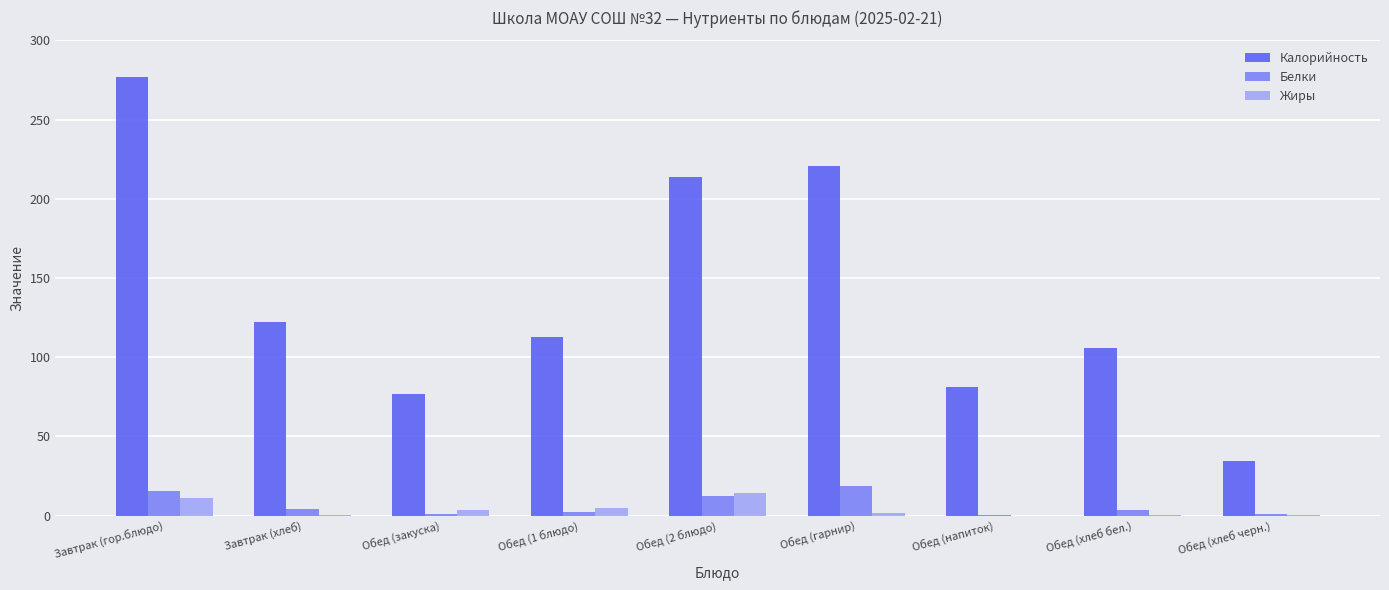

Which series changed the most between Обед (напиток) and Обед (хлеб бел.)?

Калорийность